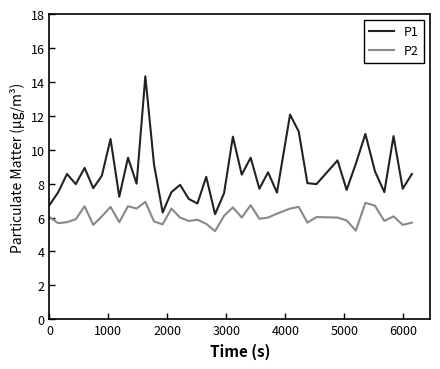

Which series has the largest range (max minus min)?

P1